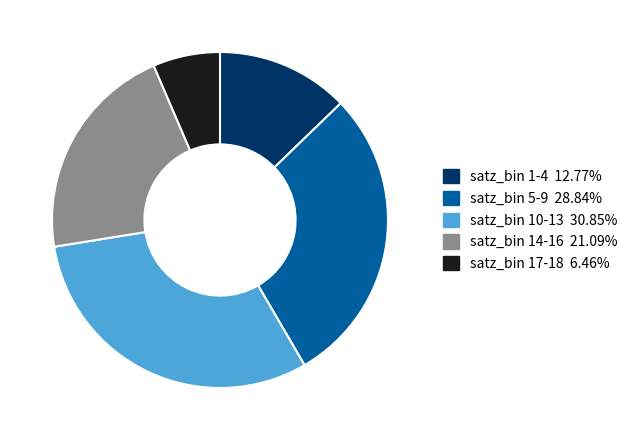

What is the ratio of the value at satz_bin 5-9 28.84% to the value at satz_bin 1-4 12.77%?

2.3